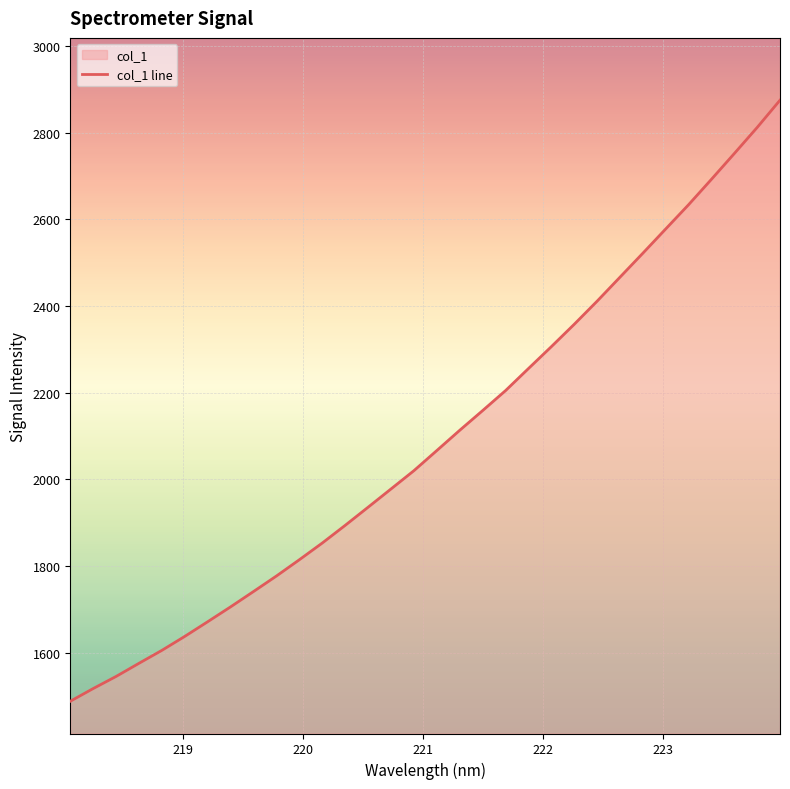

What is the smallest value displayed?

1487.9